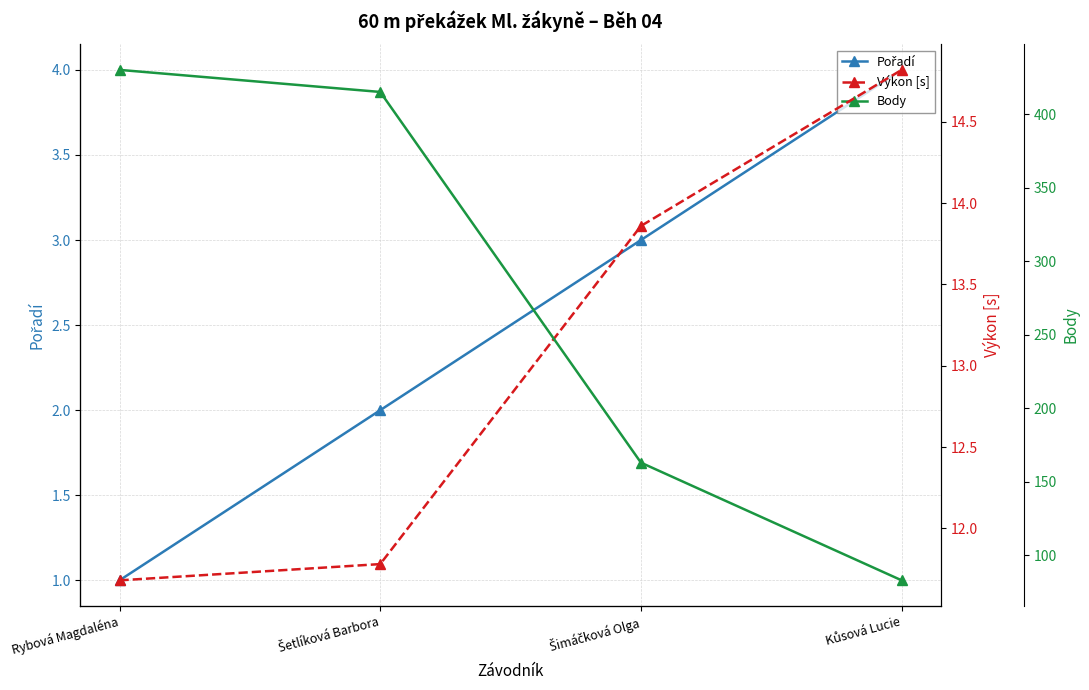

At which label is Pořadí closest to 2?

Šetlíková Barbora